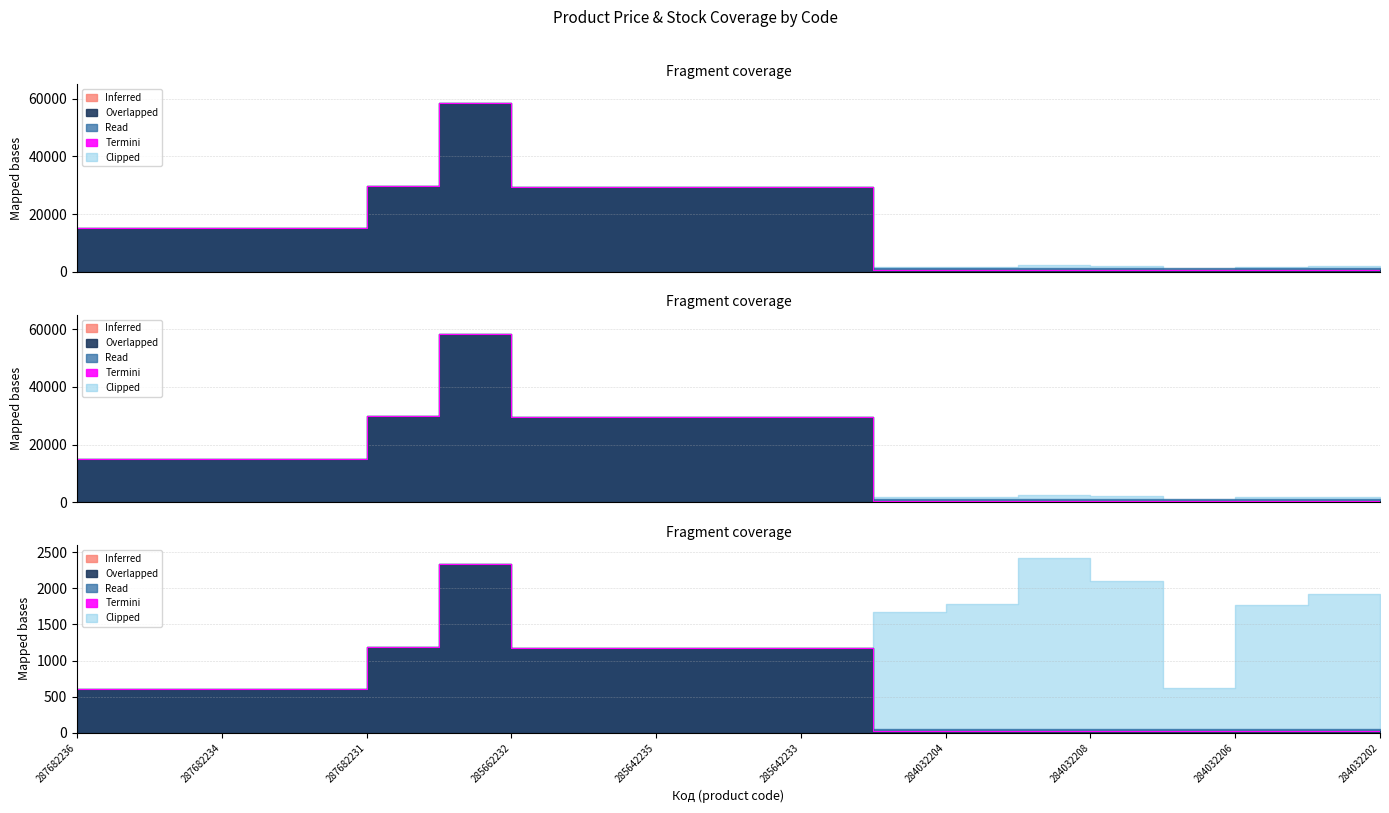

At which label does the data first exceed 604?

287682236